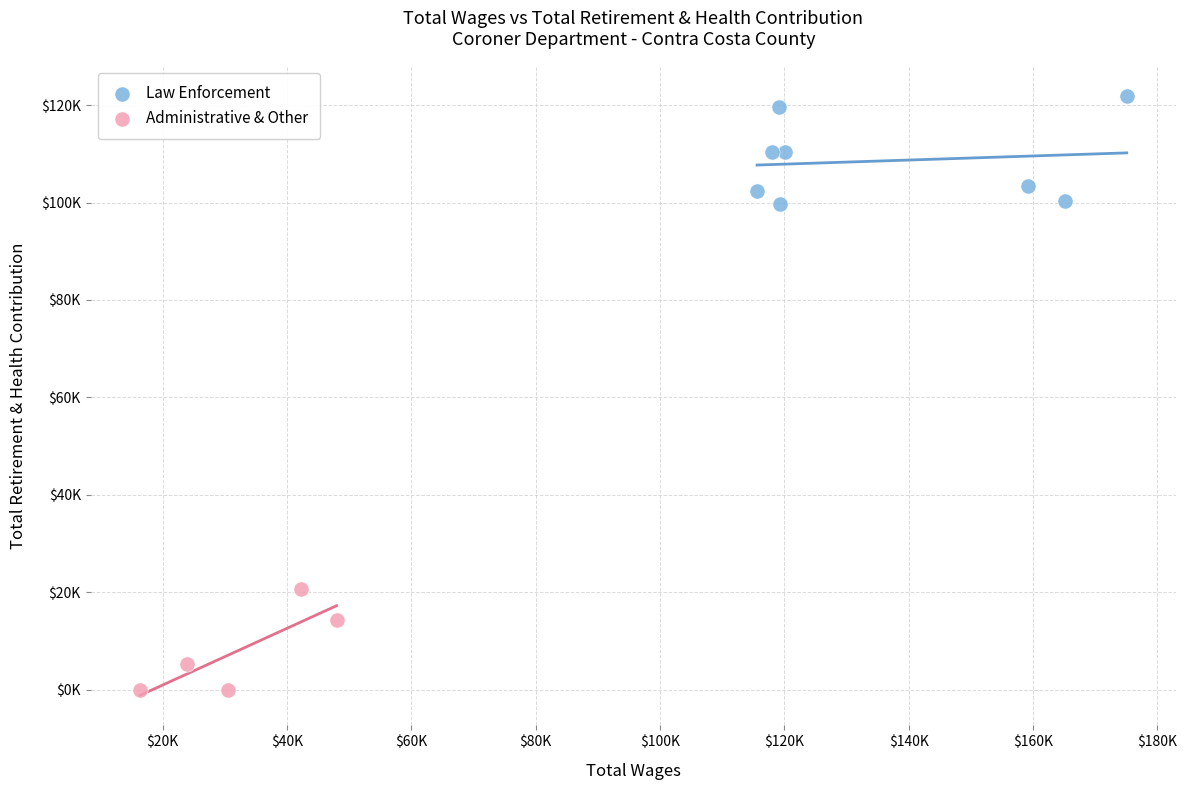

Which series has the largest Y range (max minus min)?

Law Enforcement